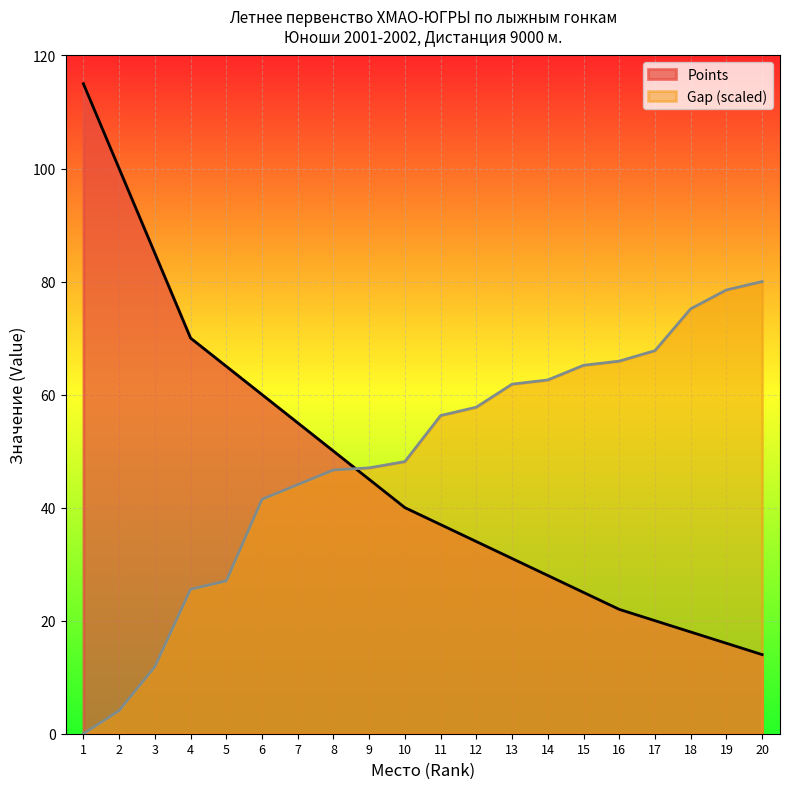

What is the difference between the highest and lowest values at 8?

3.3